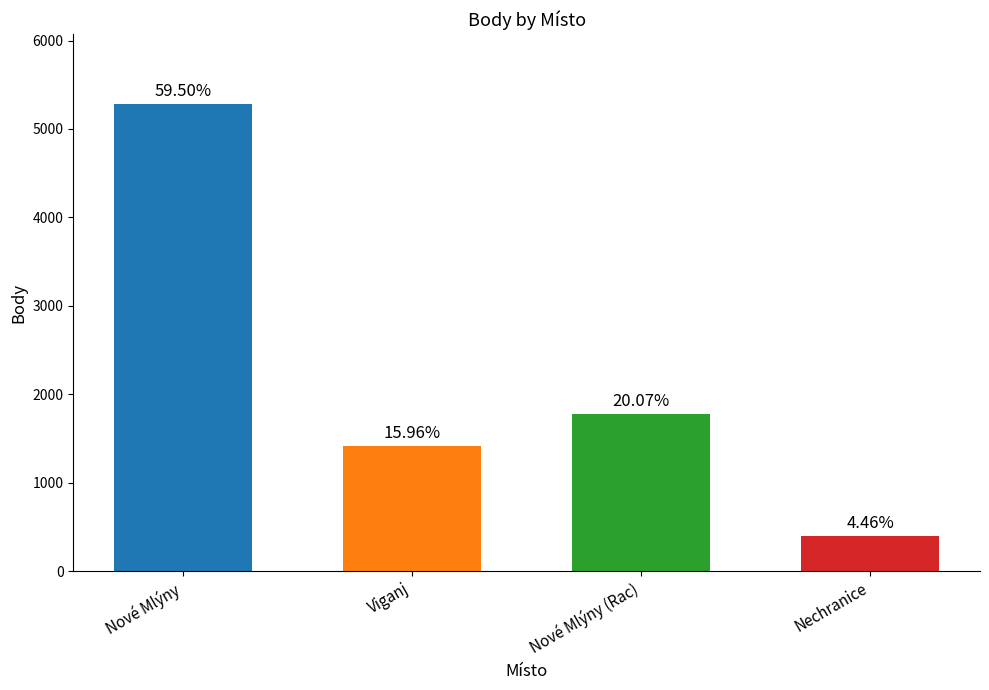

At which category does the chart reach its peak across all series?

Nové Mlýny